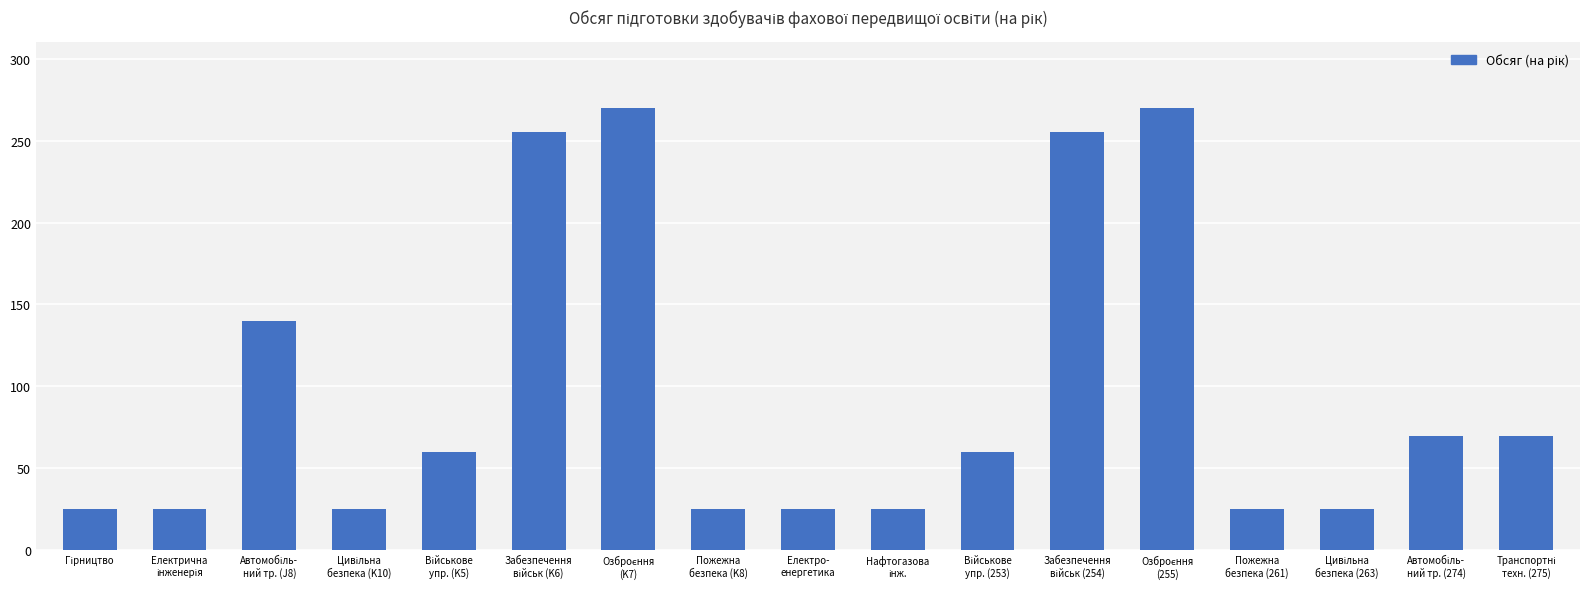

What is the value of the 13th bar from the left?

270